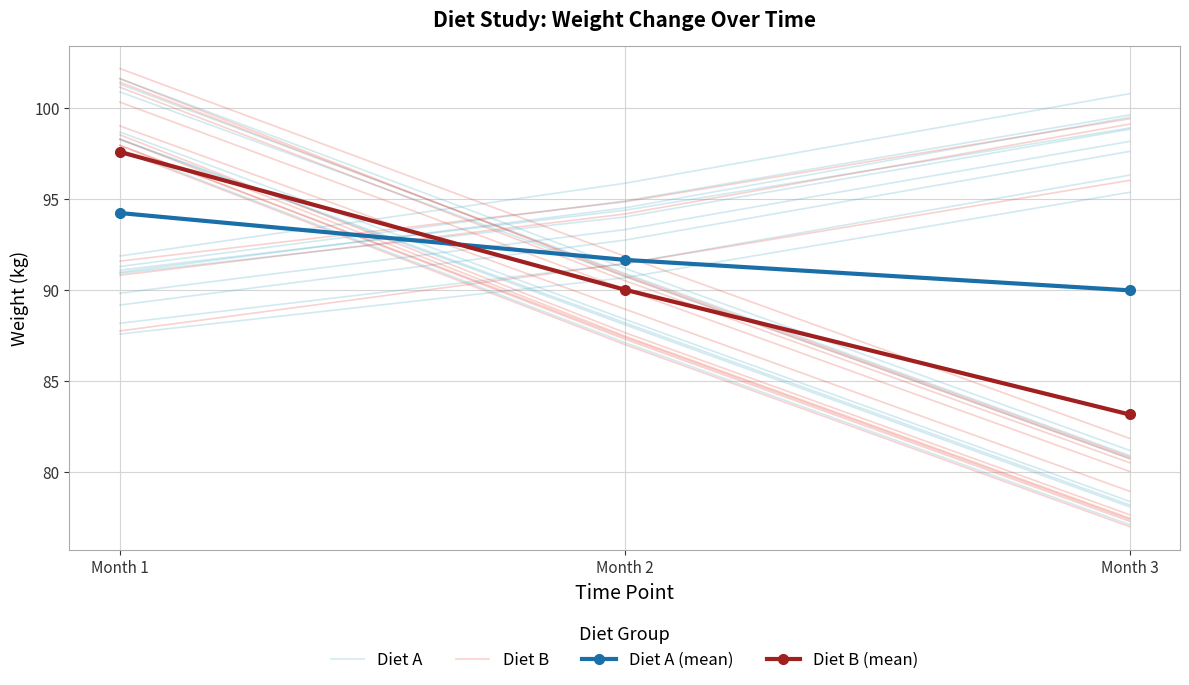

Between Month 2 and Month 3, which series saw the biggest shift?

Diet A